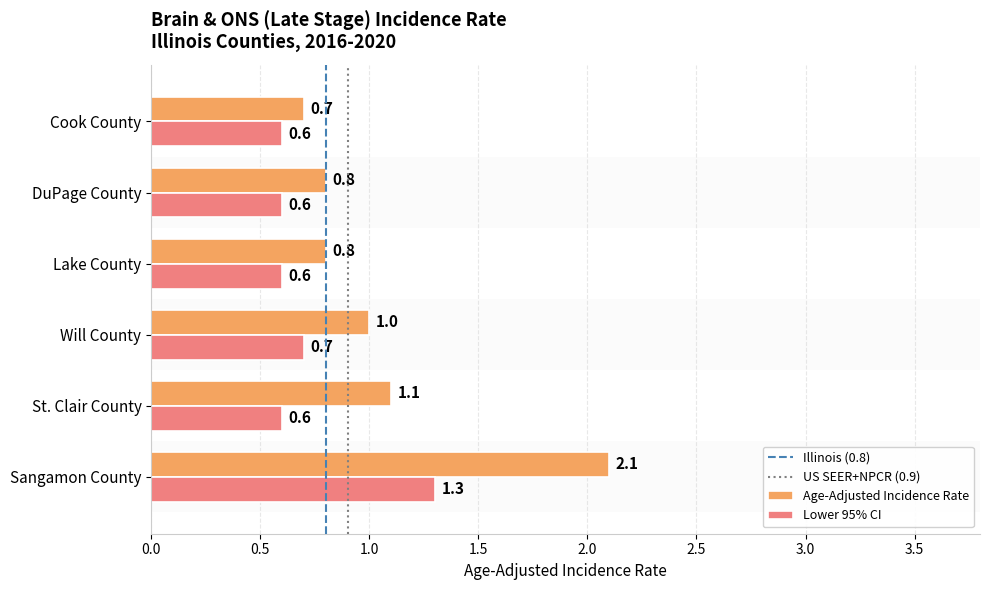

What is the sum of the Lower 95% CI values at DuPage County and Cook County?

1.2